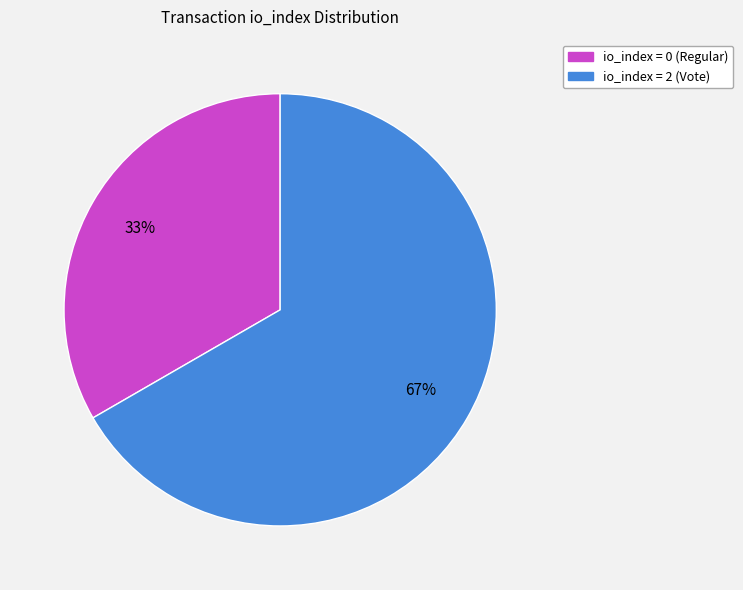

Is there a majority slice in this chart?

Yes